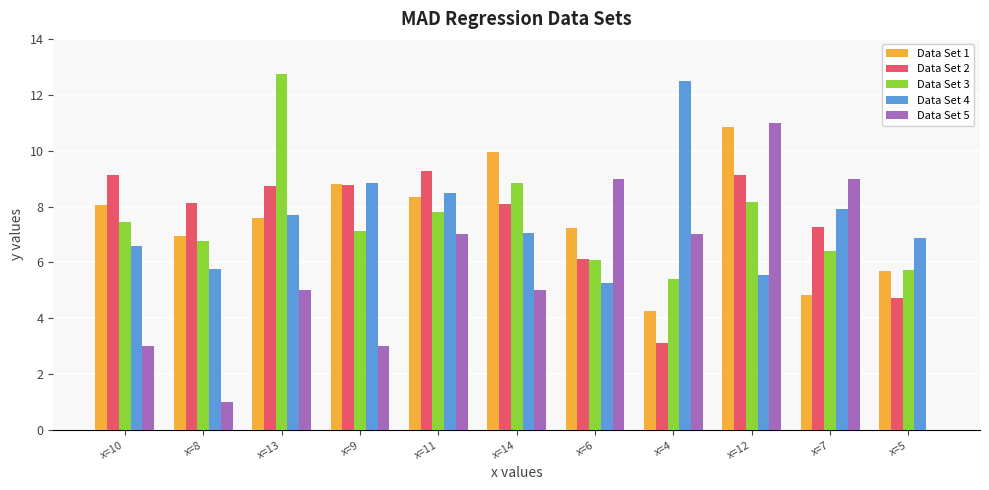

Is it true that Data Set 3 equals 5.7 at x=5?

True